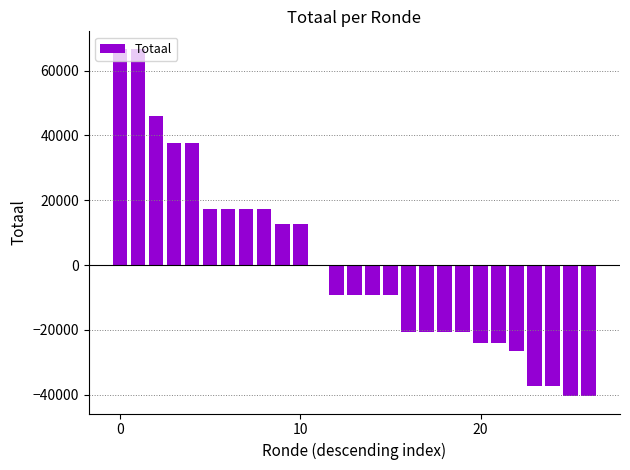

How many data points does each series have?

27